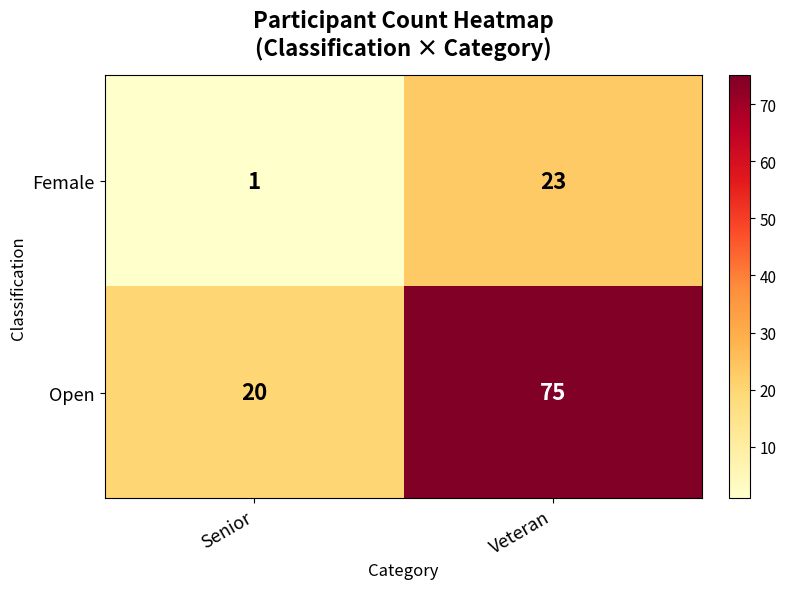

What is the sum of the Open values at Senior and Veteran?

95